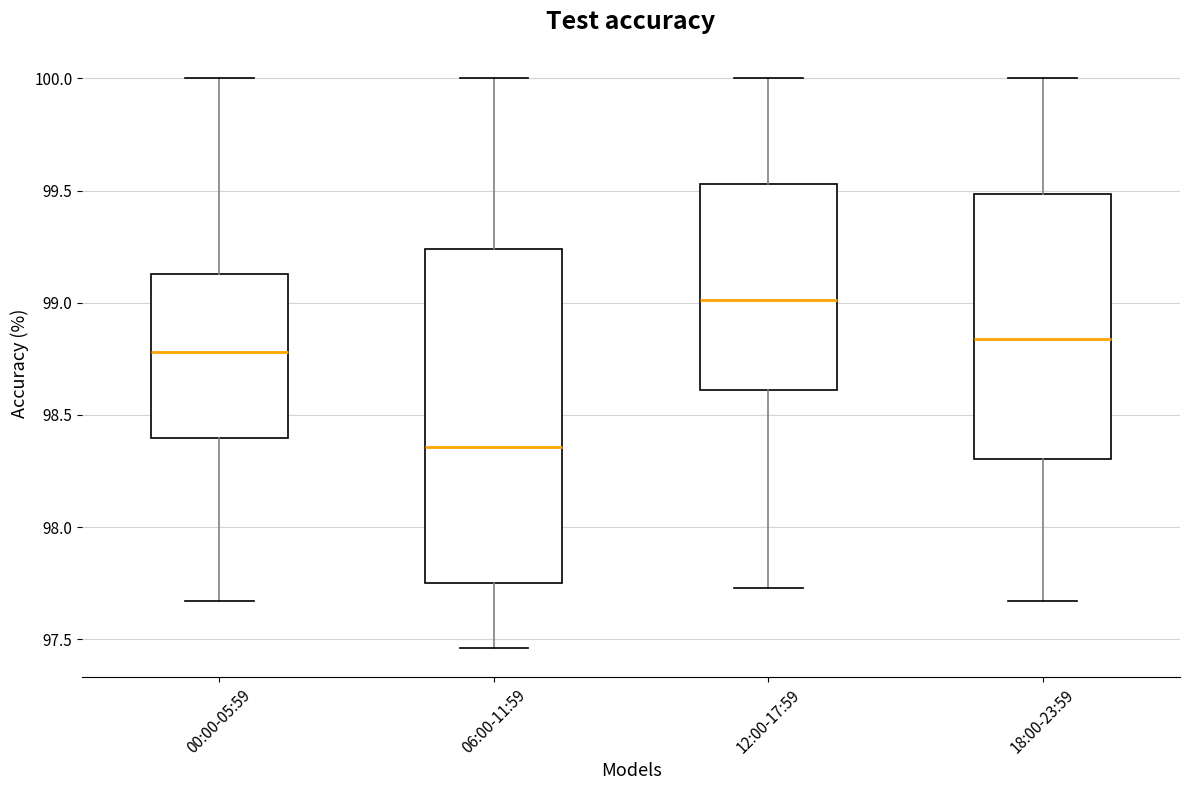

Which box has the lowest median line?

06:00-11:59